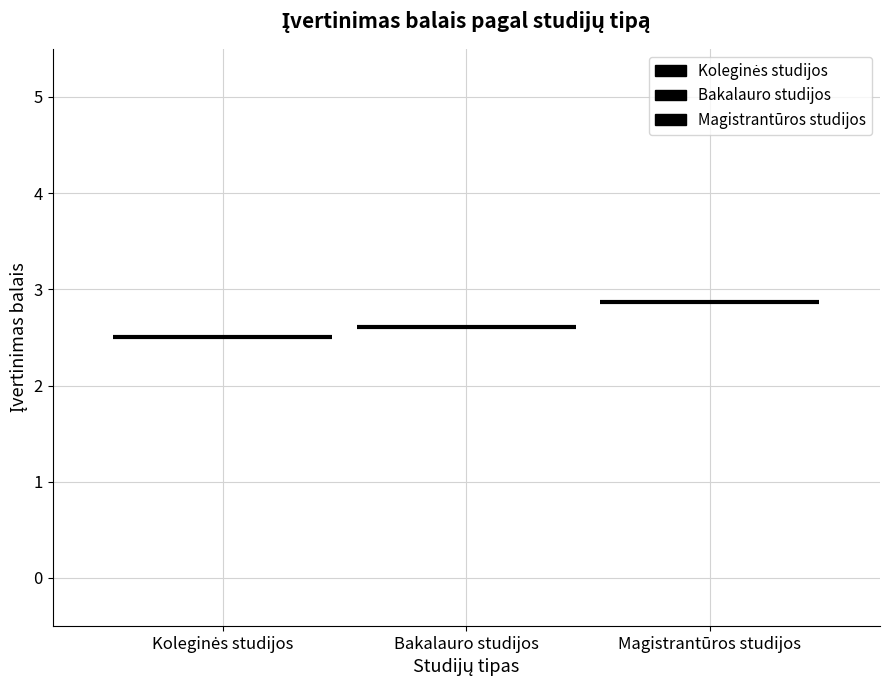

The Magistrantūros studijos series shows 1.2 at Koleginės studijos. True or false?

False